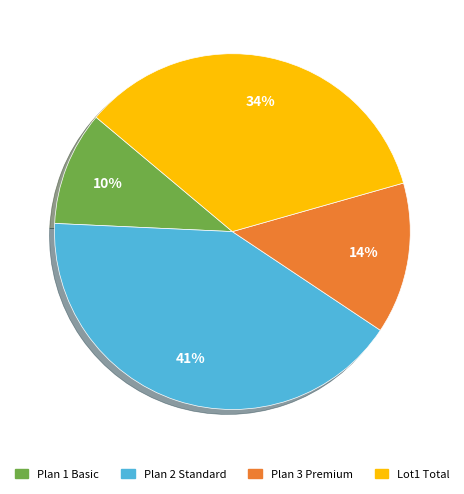

To the nearest percent, what is the difference between the largest and smallest slice percentages?

31%